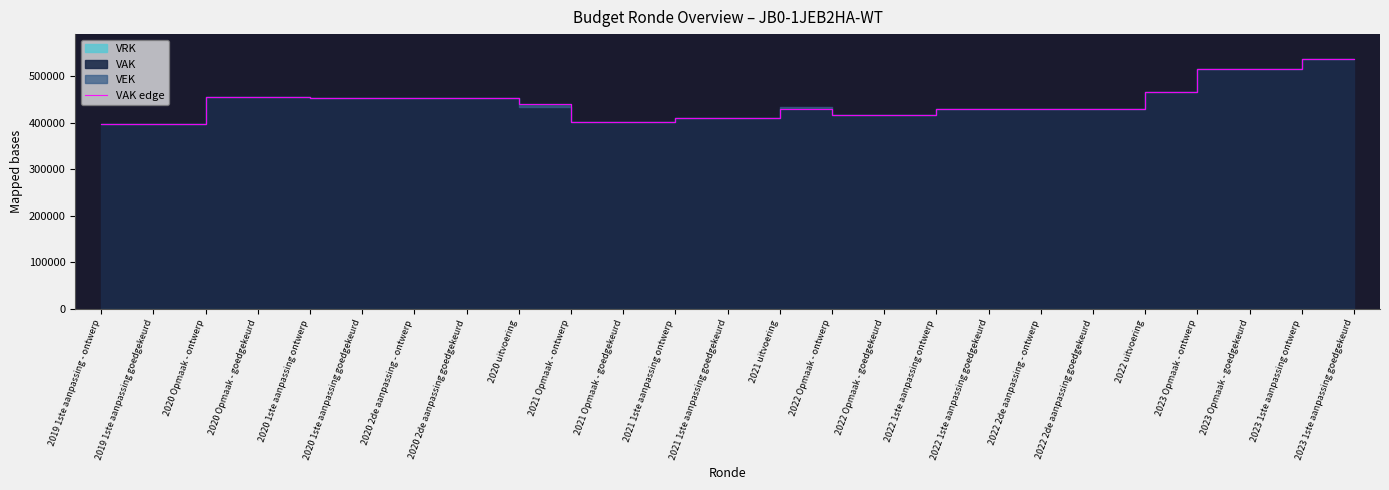

How many lines are shown in the chart?

1